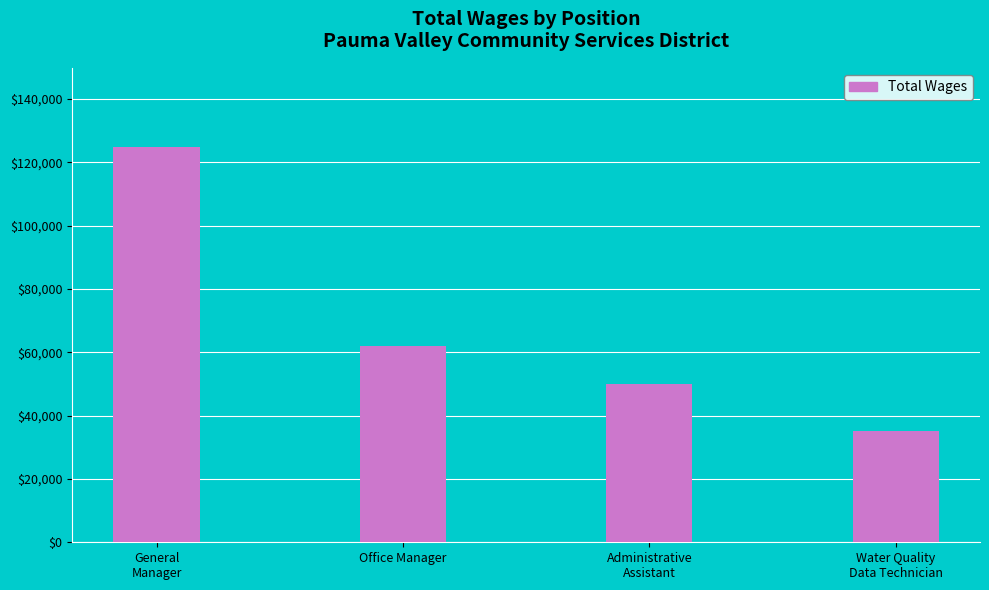

Is it true that the value at Water Quality
Data Technician is 35271?

True